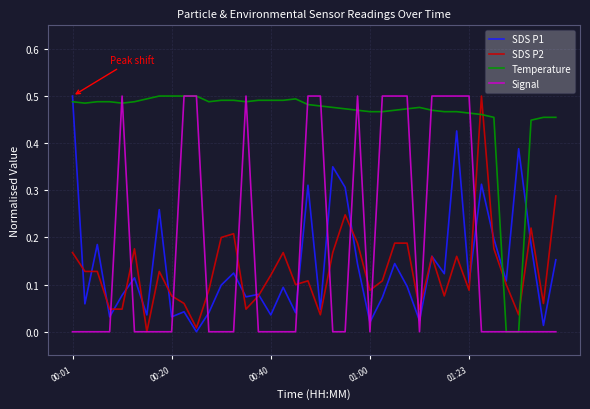

After their last crossing, which series has the higher values: SDS P1 or Signal?

SDS P1